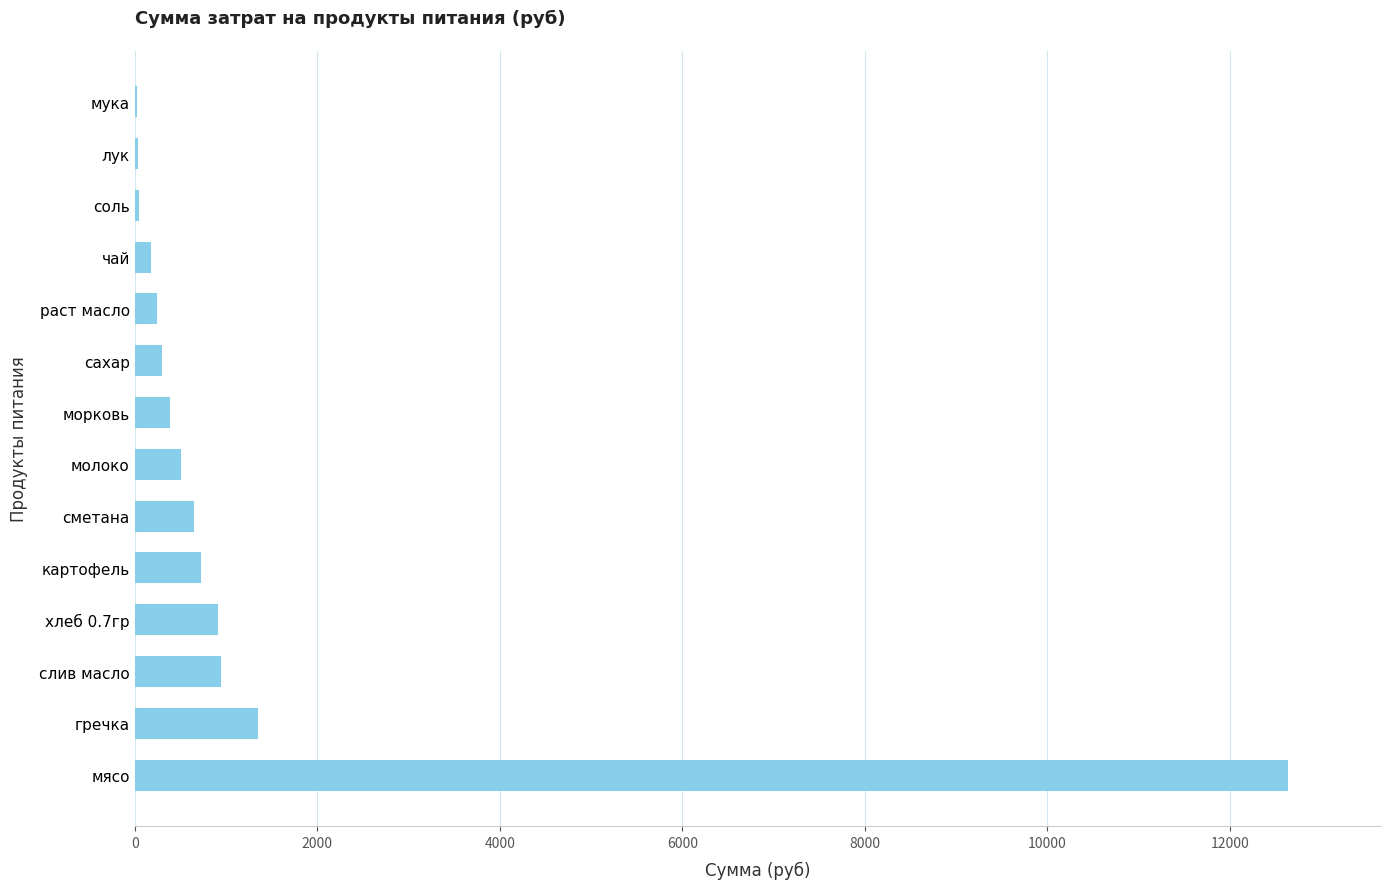

What is the maximum value shown in the chart?

12635.0